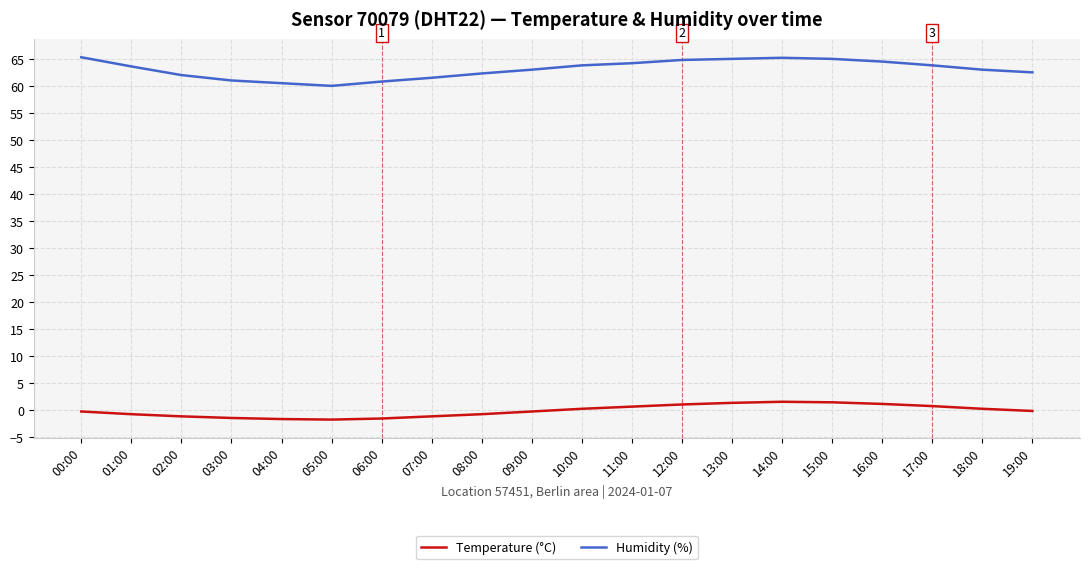

True or false: Humidity (%) and Temperature (°C) cross at least once.

False